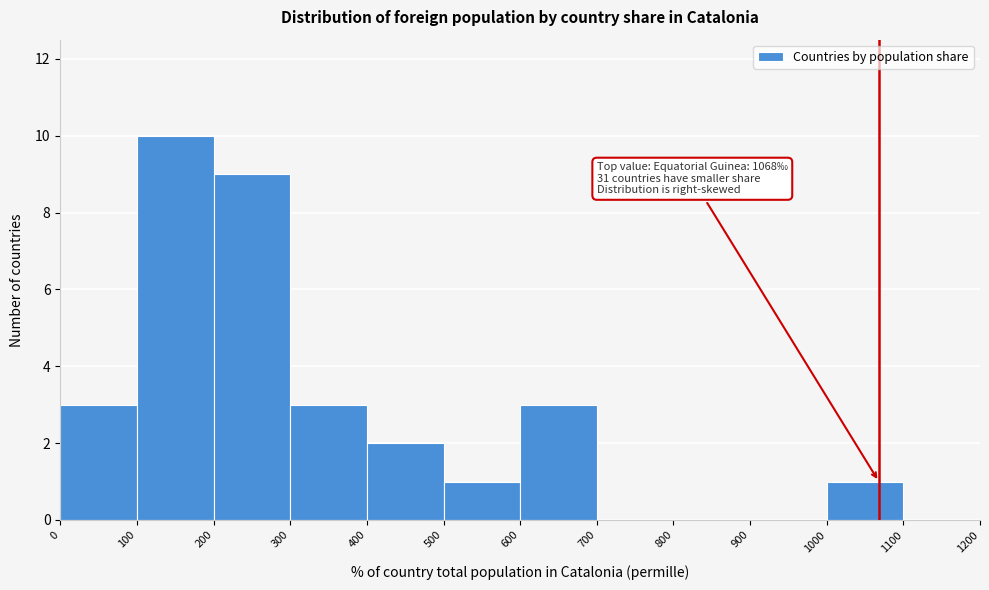

Which range on the x-axis has the tallest bar?

100 to 200